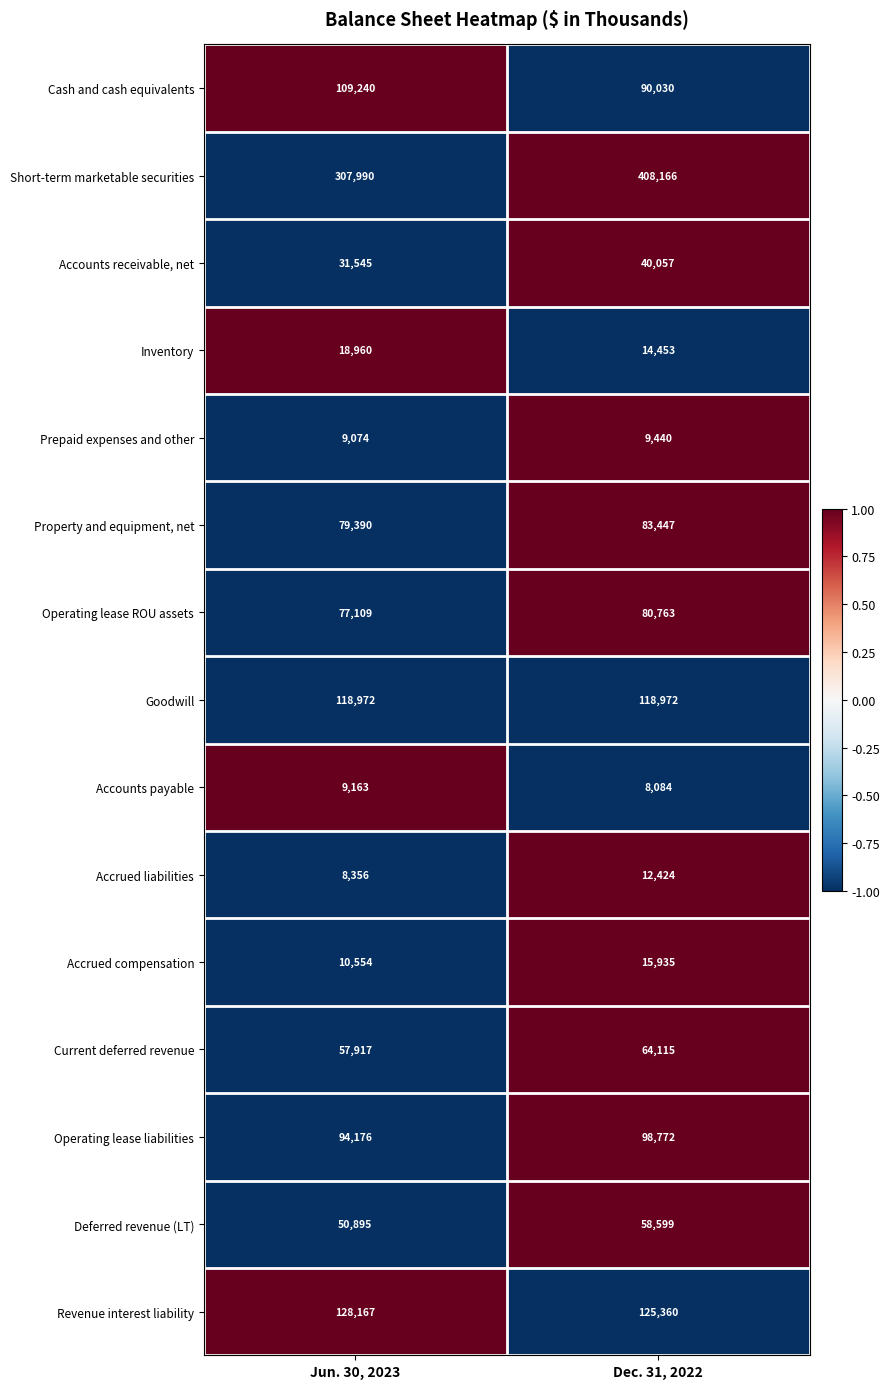

At Jun. 30, 2023, list the series in order from largest to smallest.

Short-term marketable securities, Revenue interest liability, Goodwill, Cash and cash equivalents, Operating lease liabilities, Property and equipment, net, Operating lease ROU assets, Current deferred revenue, Deferred revenue (LT), Accounts receivable, net, Inventory, Accrued compensation, Accounts payable, Prepaid expenses and other, Accrued liabilities